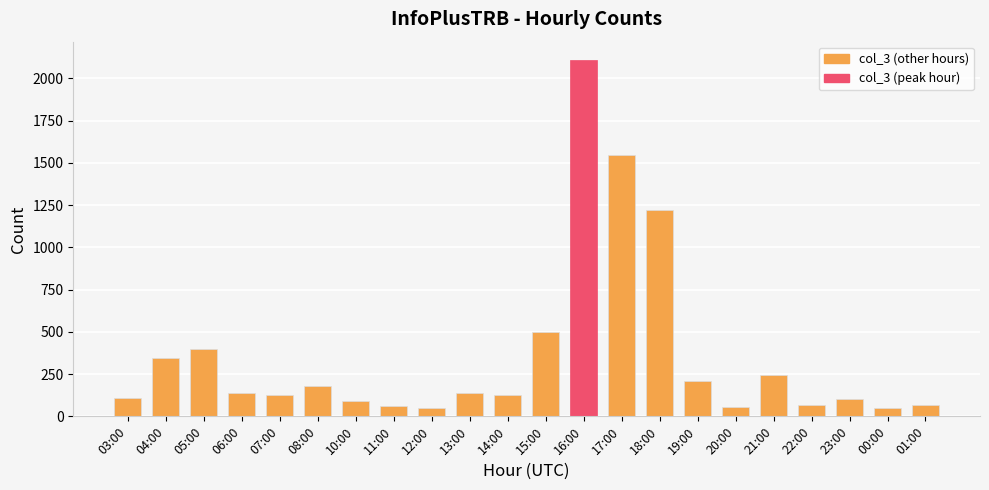

How many values are below 136?

11